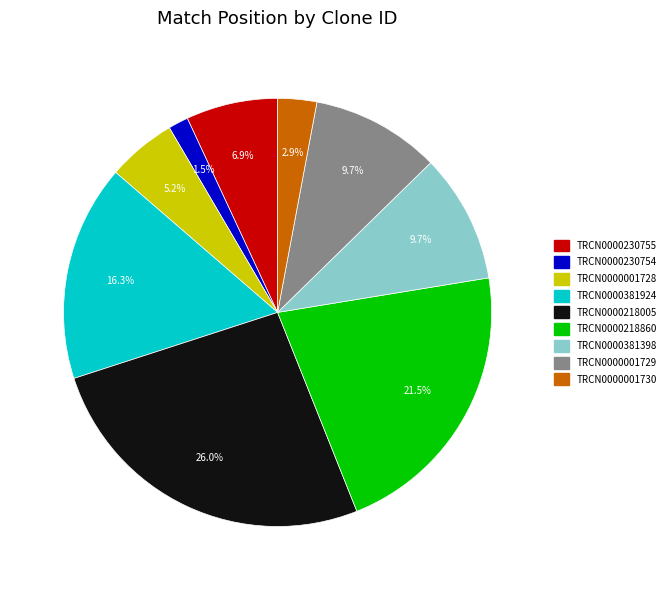

Is there a majority slice in this chart?

No